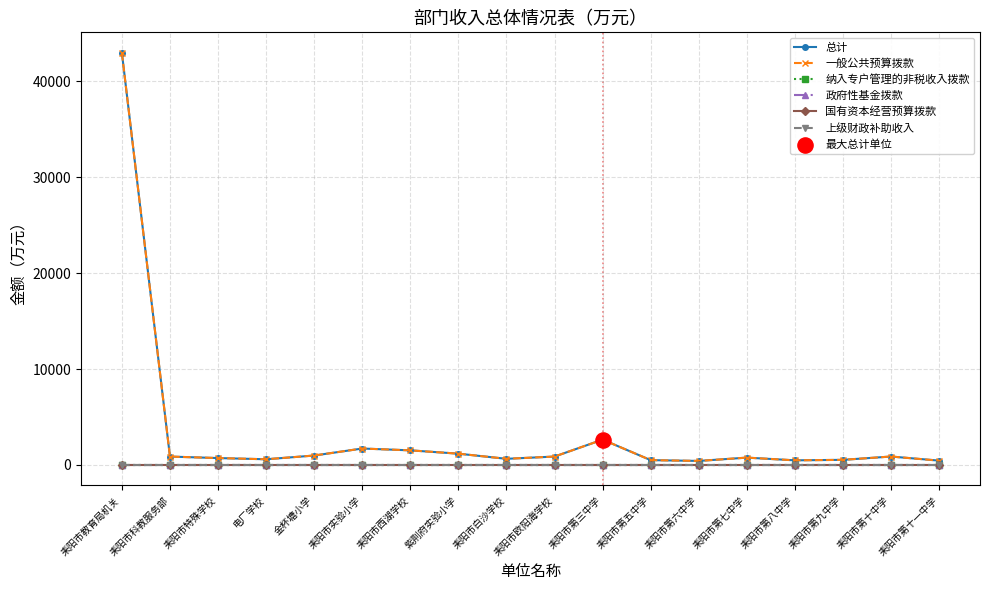

Does the chart have visible grid lines?

Yes